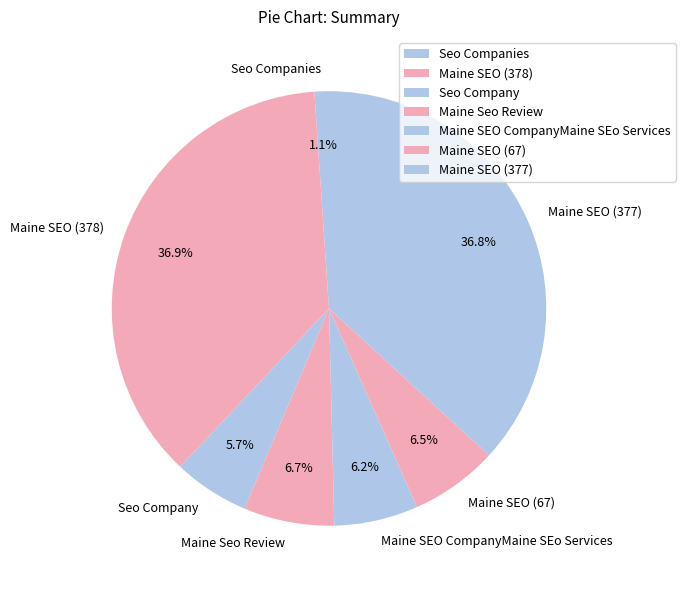

The Seo Company slice represents 1% of the pie. True or false?

False